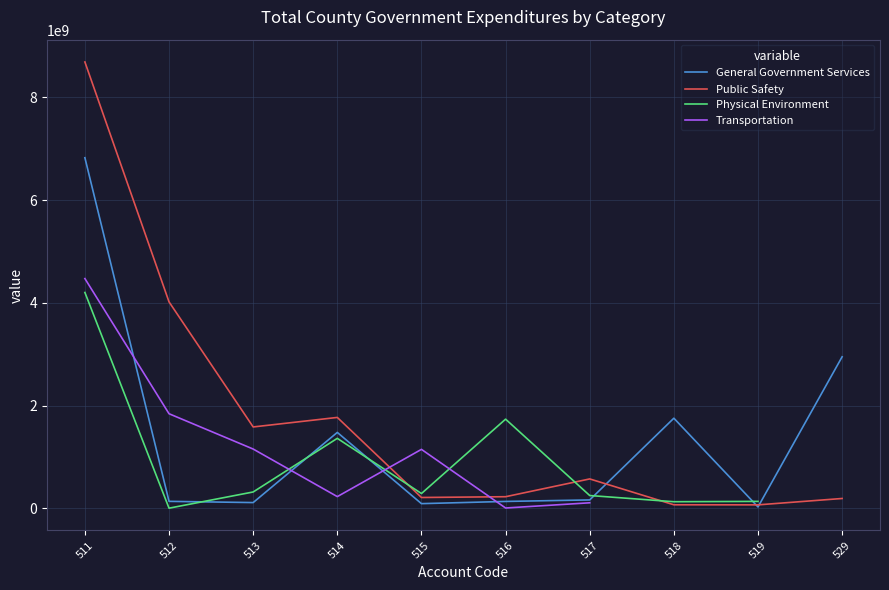

Which series ends up on top after the final intersection of Public Safety and Physical Environment?

Physical Environment